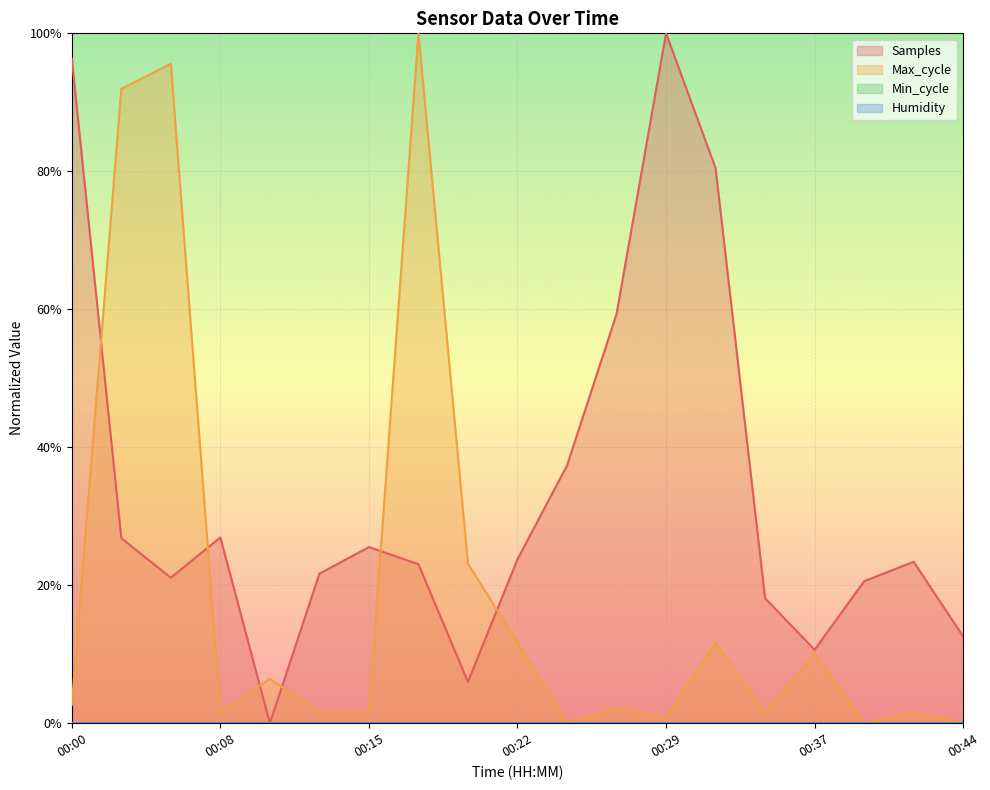

What is the difference between the maximum and minimum values in the Max_cycle series?

1.0